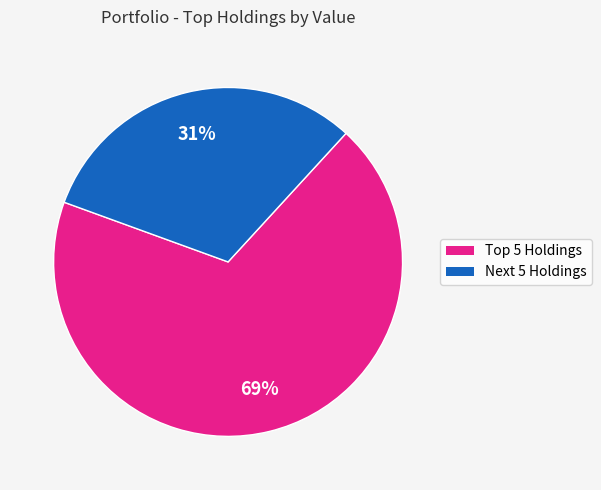

To the nearest percent, what is the average slice percentage?

50%